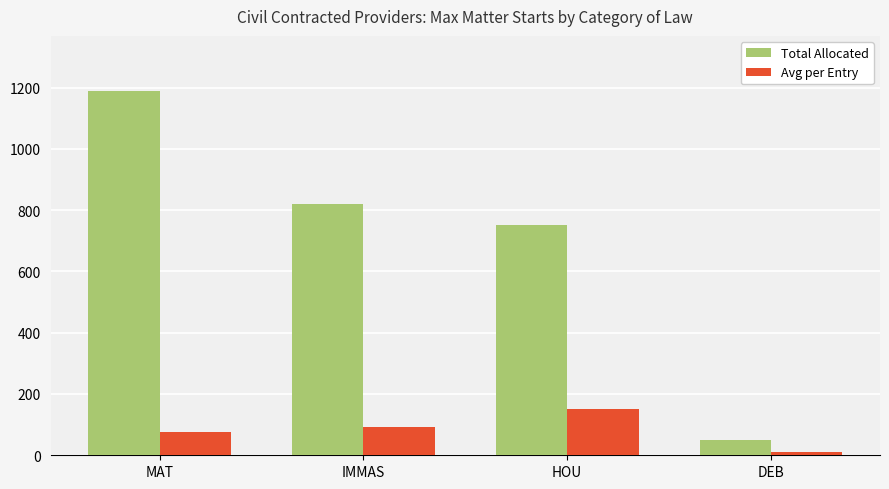

Reading left to right, extract all data points from this chart.

Total Allocated: MAT=1190.0	IMMAS=819.0	HOU=750.0	DEB=50.0
Avg per Entry: MAT=74.4	IMMAS=91.0	HOU=150.0	DEB=10.0